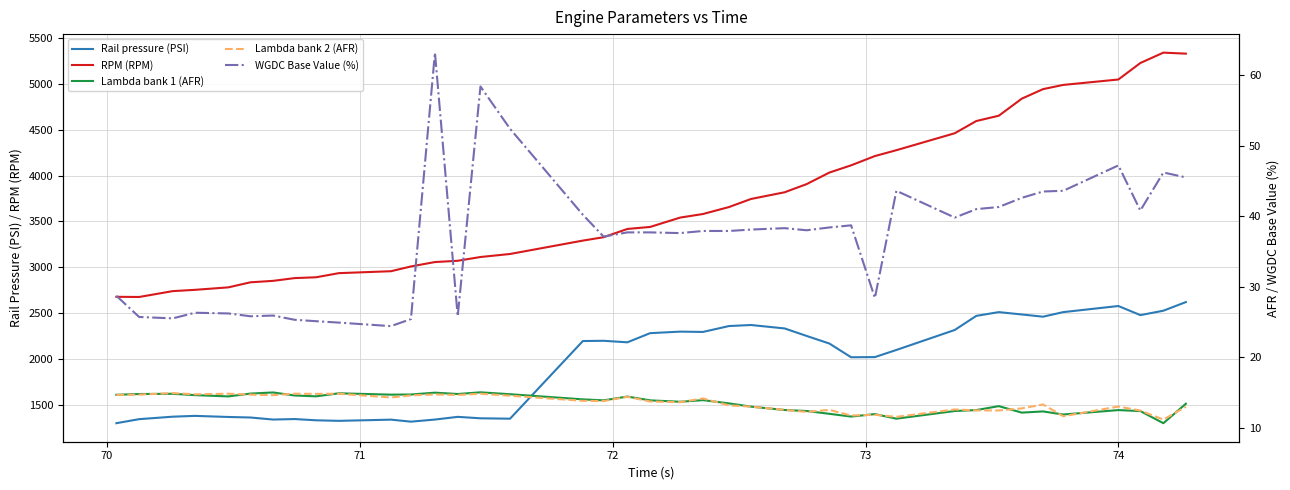

List the series in order of their peak value, highest first.

RPM (RPM), Rail pressure (PSI), WGDC Base Value (%), Lambda bank 1 (AFR), Lambda bank 2 (AFR)